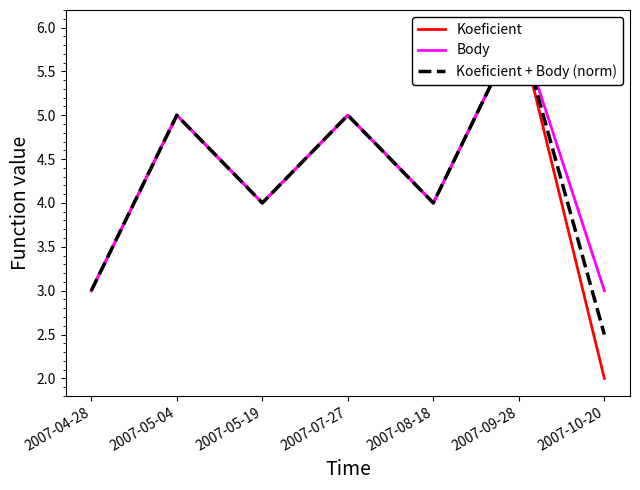

Where is the first local minimum for Koeficient?

2007-05-19